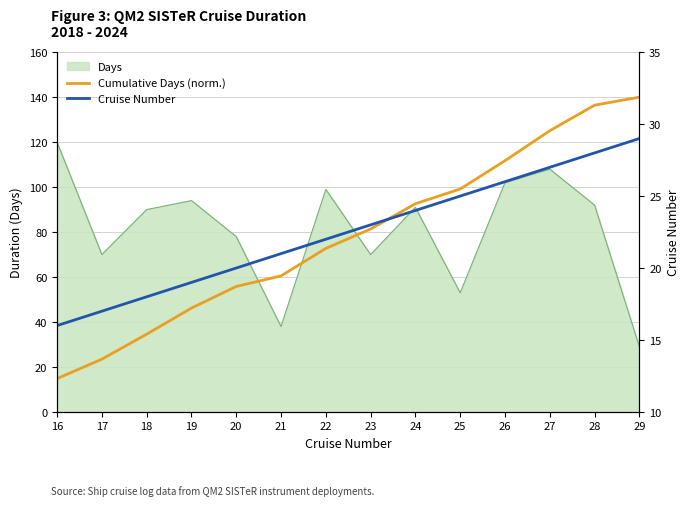

At which label does Cruise Number reach its peak?

29